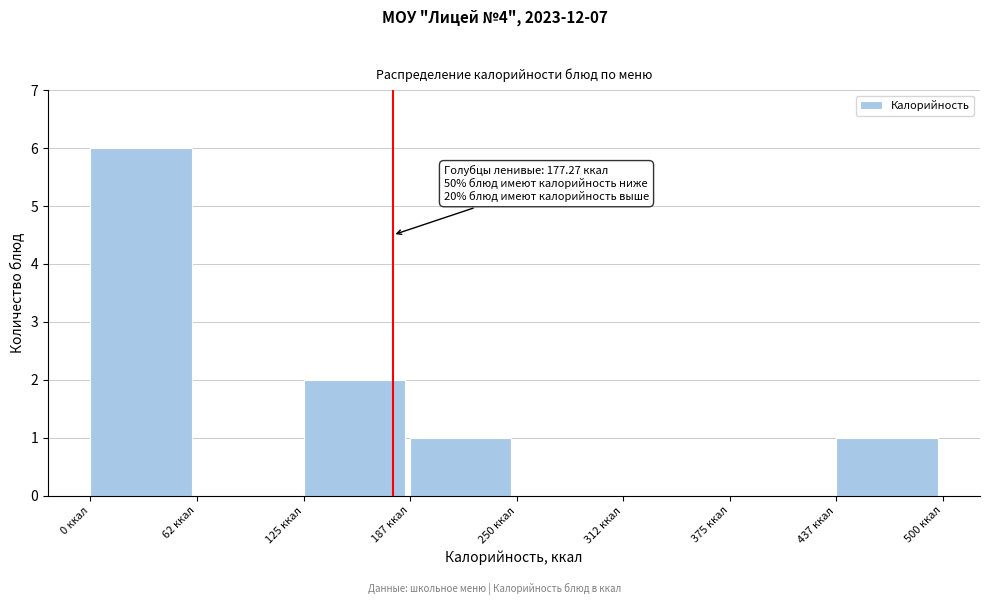

Which range on the x-axis has the tallest bar?

0 to 60